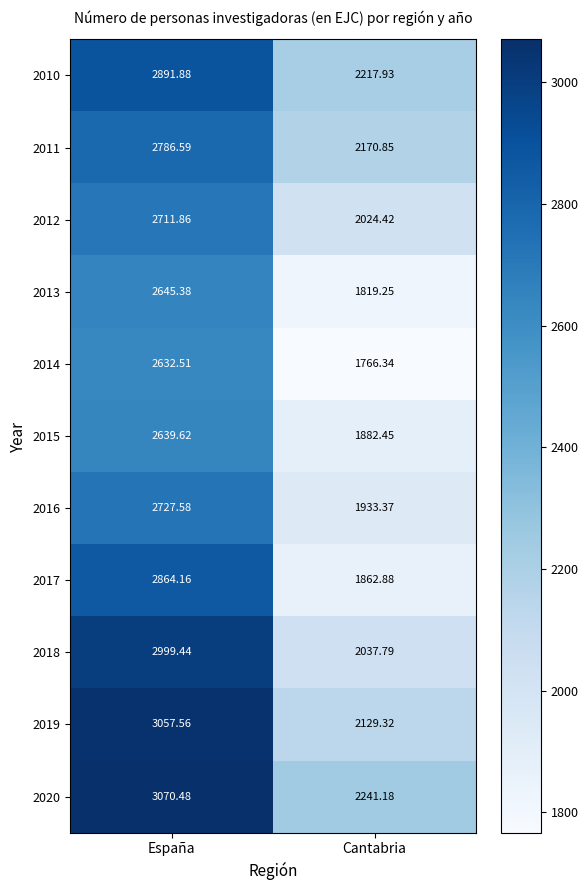

At which label does 2014 reach its minimum?

Cantabria